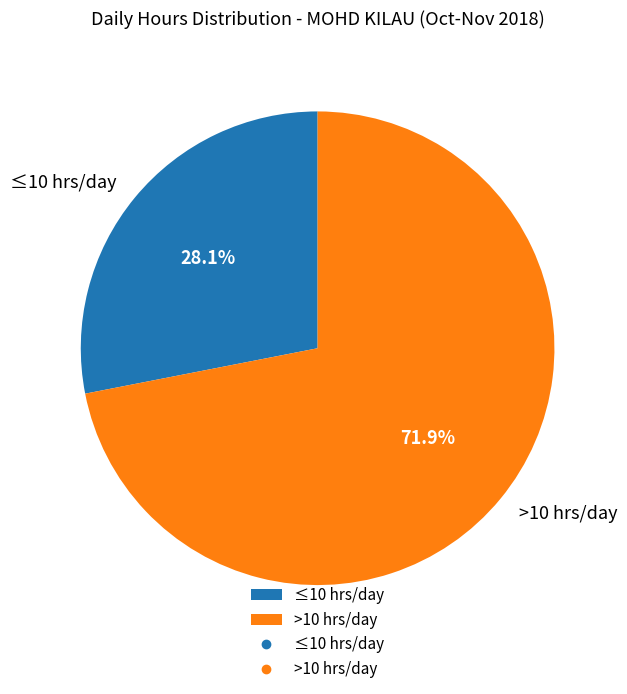

Which slice is the largest?

>10 hrs/day